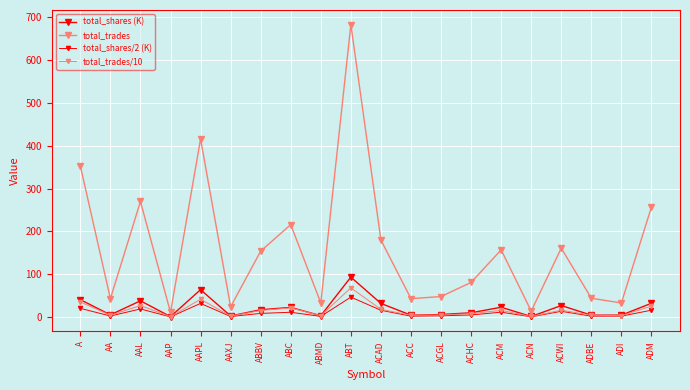

Where is total_trades/10 nearest to the value 34?

A